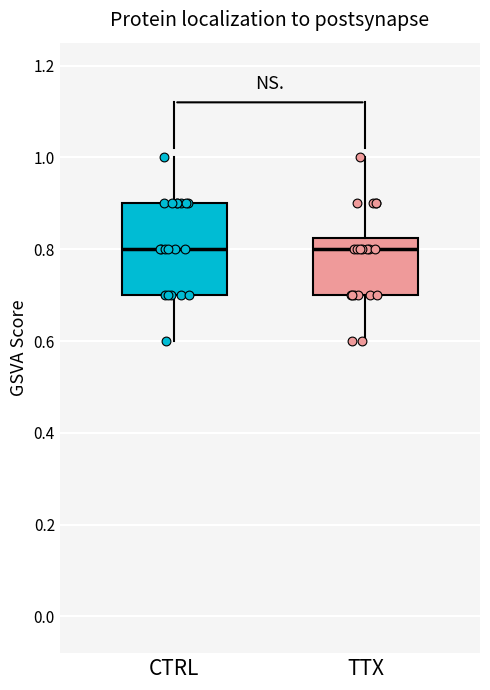

Reading left to right, transcribe this box plot: for each box, give where its median line is, the range the box spans, and where its two whiskers end, as read against the y-axis. The values are not printed on the chart, so give them approximately, as read against the axis.

CTRL: median 0.80, box 0.70 to 0.90, whiskers 0.60 to 1.00
TTX: median 0.80, box 0.70 to 0.82, whiskers 0.60 to 1.00